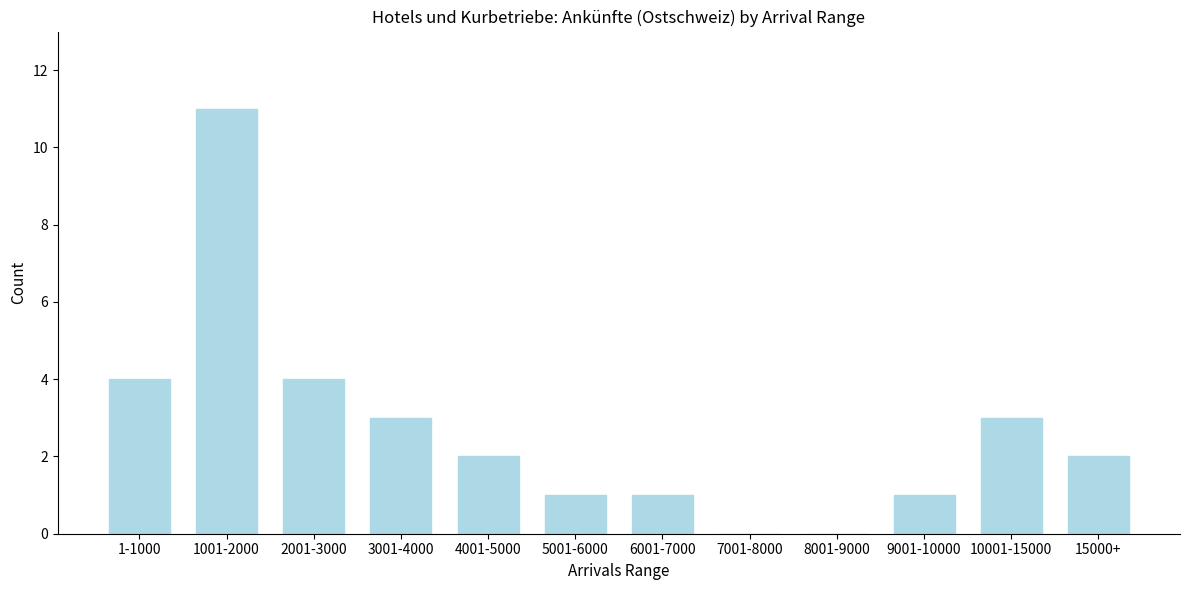

Reading left to right, extract all data points from this chart.

1-1000=4	1001-2000=11	2001-3000=4	3001-4000=3	4001-5000=2	5001-6000=1	6001-7000=1	7001-8000=0	8001-9000=0	9001-10000=1	10001-15000=3	15000+=2